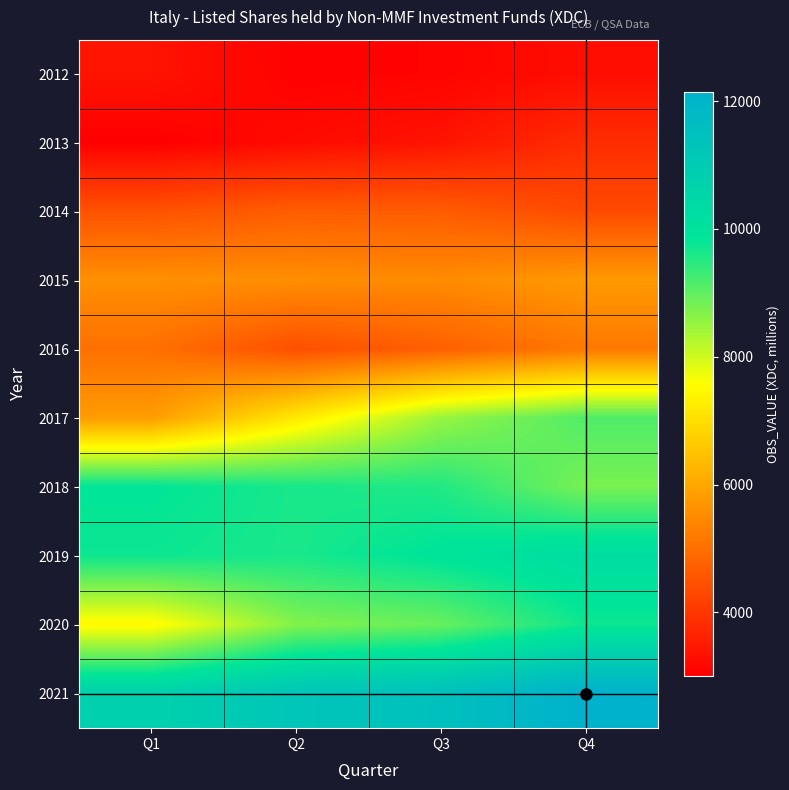

At which category does the chart reach its minimum across all series?

Q1